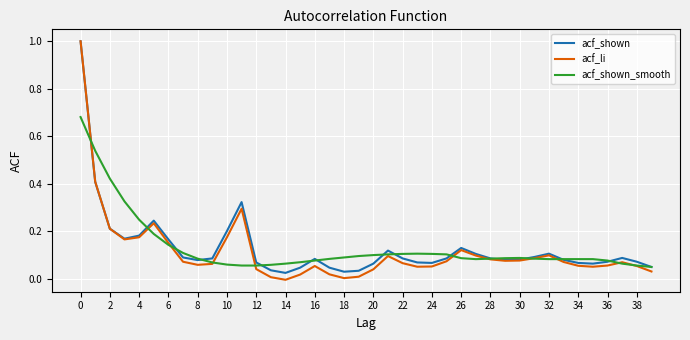

What is the highest value of the acf_shown series?

1.0